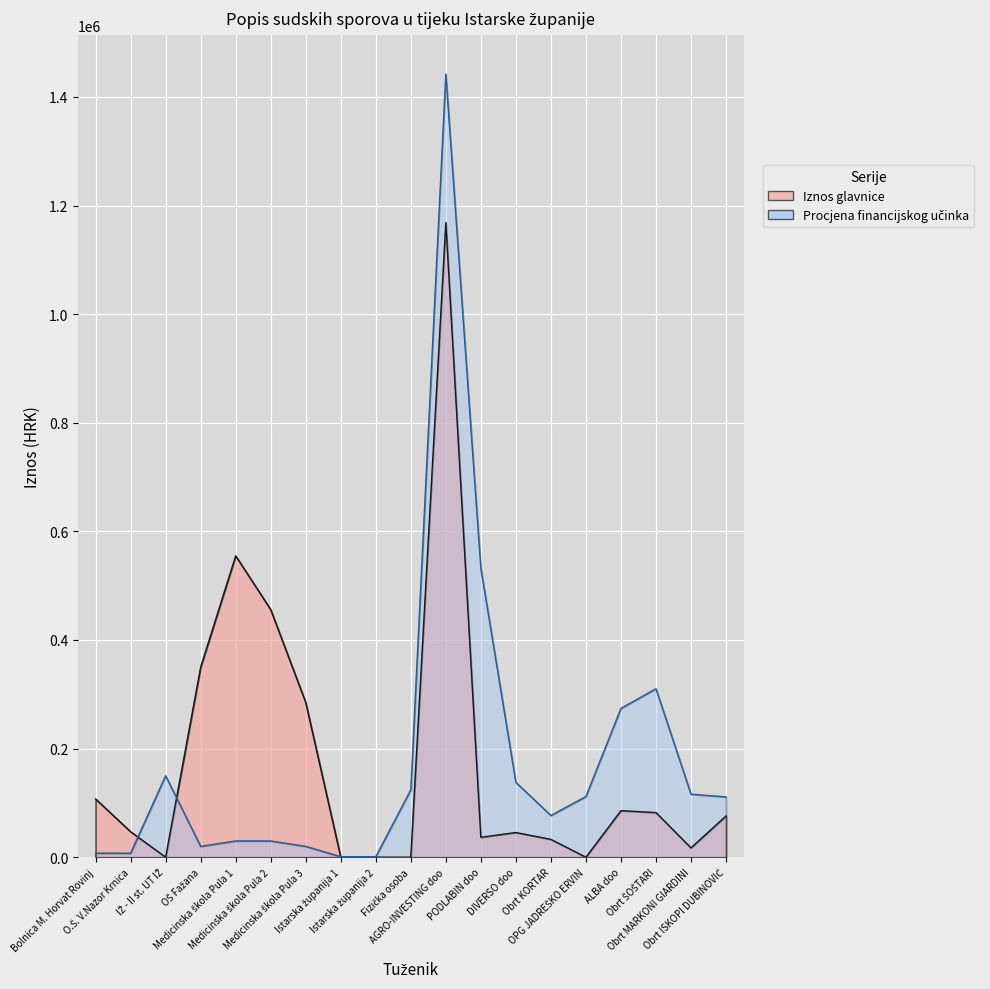

At which category does the chart reach its minimum across all series?

IŽ - II st. UT IŽ